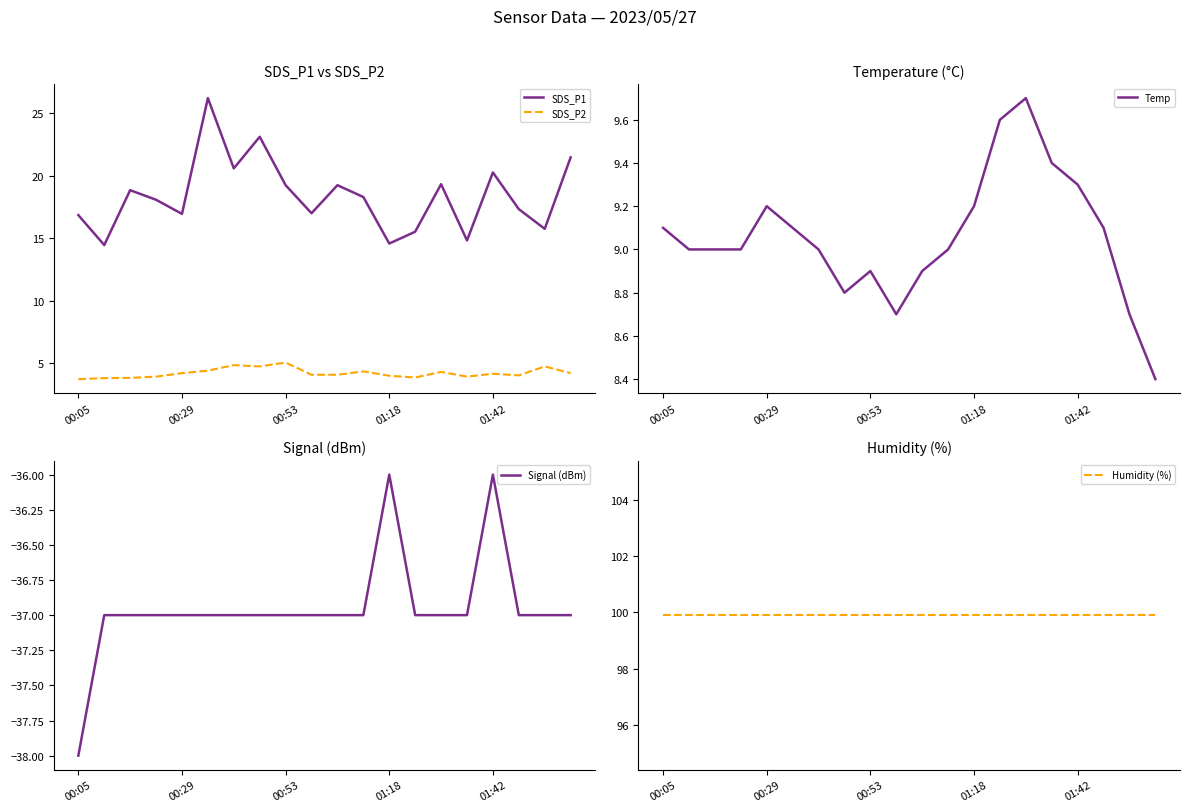

The value of Signal (dBm) at 01:18 is -51.2. True or false?

False